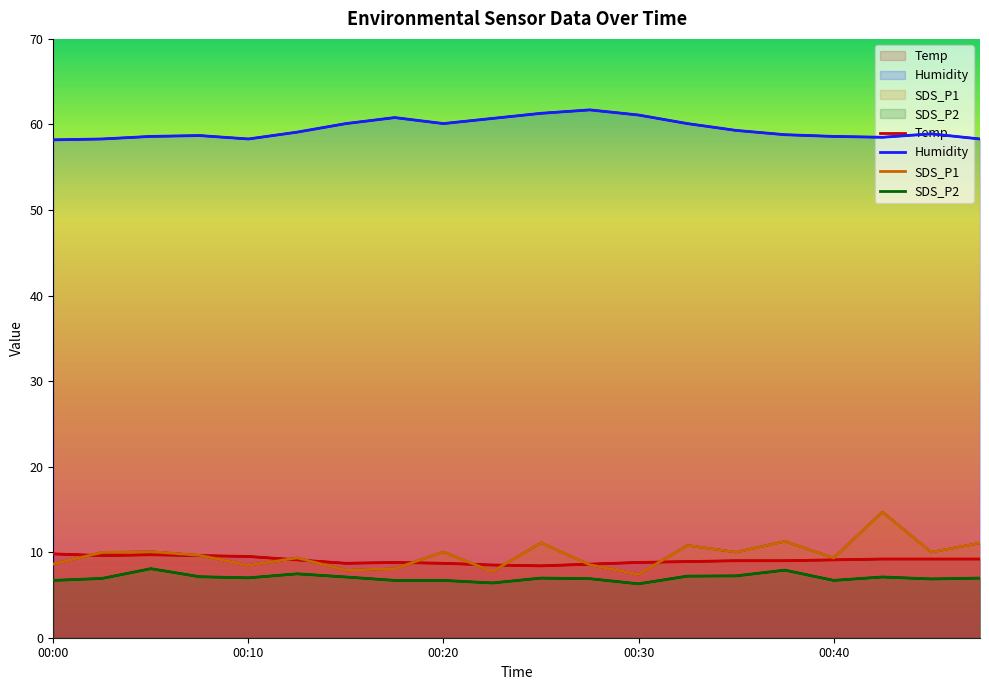

How many lines are shown in the chart?

4